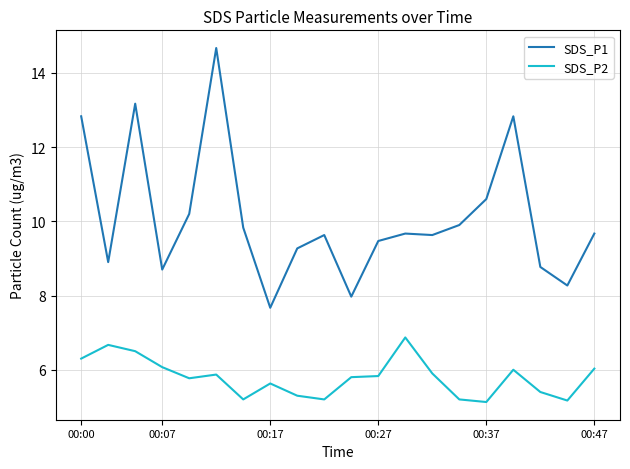

True or false: SDS_P2 and SDS_P1 intersect in this chart.

False